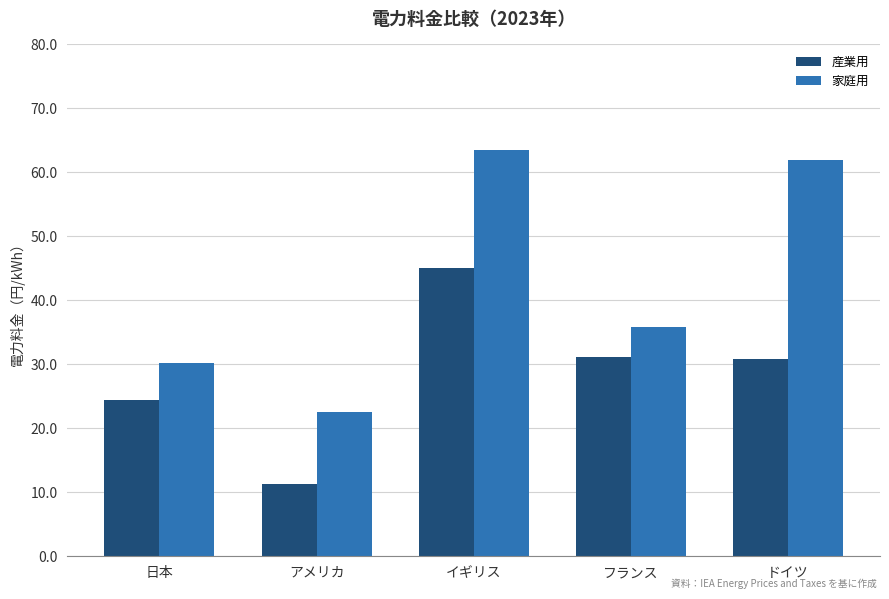

How many series are shown in this chart?

2